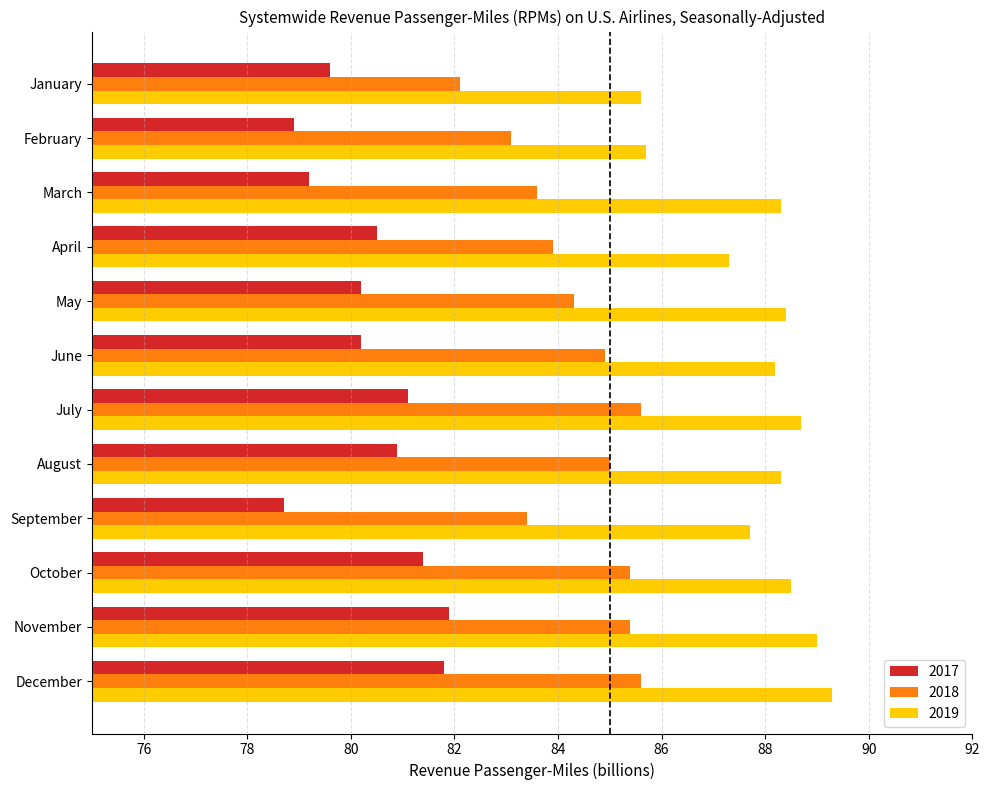

What is the difference between the maximum and minimum values in the 2017 series?

3.2